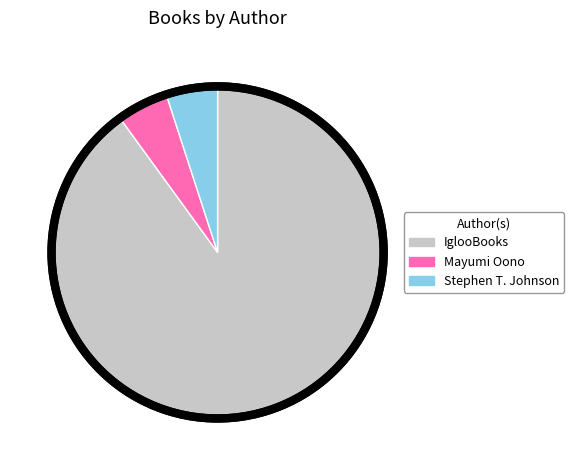

To the nearest percent, what is the difference between the largest and smallest slice percentages?

85%